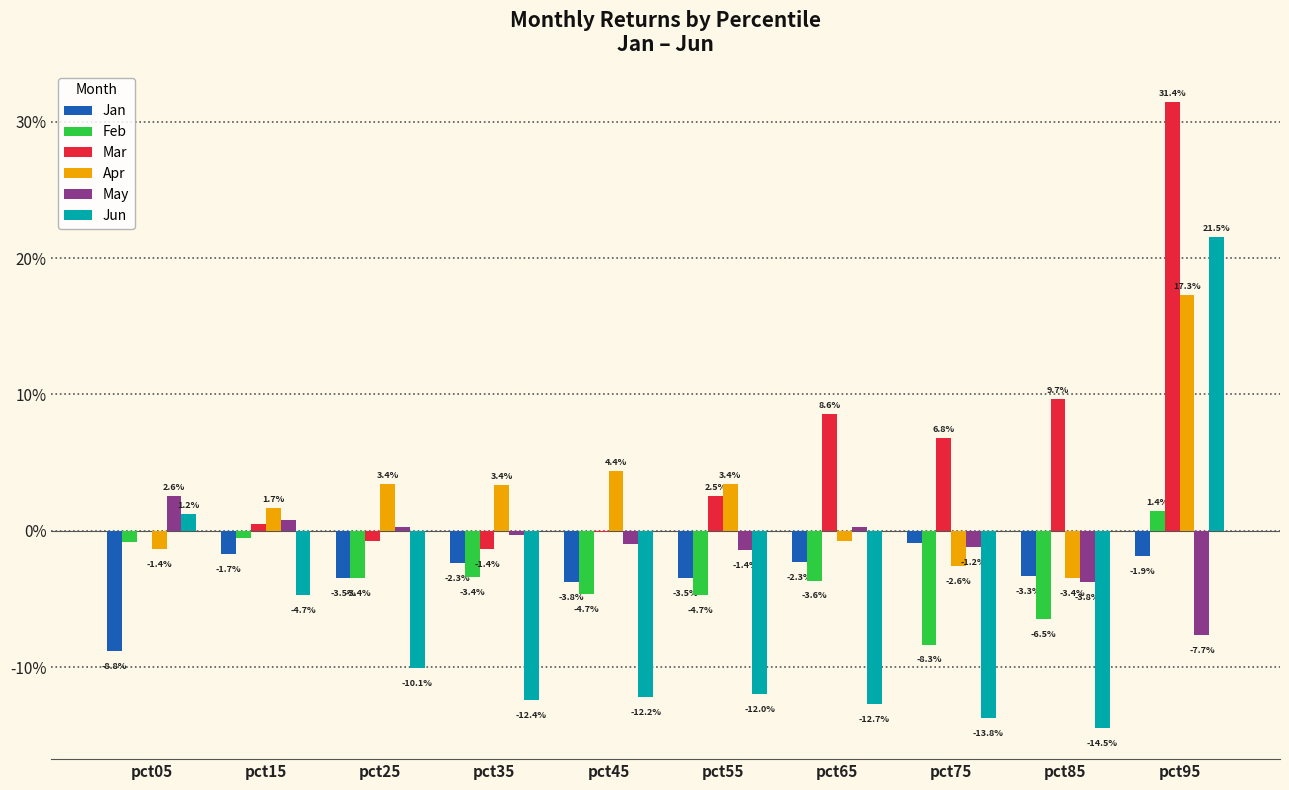

Reading left to right, extract all data points from this chart.

Jan: pct05=-0.1	pct15=-0.0	pct25=-0.0	pct35=-0.0	pct45=-0.0	pct55=-0.0	pct65=-0.0	pct75=-0.0	pct85=-0.0	pct95=-0.0
Feb: pct05=-0.0	pct15=-0.0	pct25=-0.0	pct35=-0.0	pct45=-0.0	pct55=-0.0	pct65=-0.0	pct75=-0.1	pct85=-0.1	pct95=0.0
Mar: pct05=0.0	pct15=0.0	pct25=-0.0	pct35=-0.0	pct45=-0.0	pct55=0.0	pct65=0.1	pct75=0.1	pct85=0.1	pct95=0.3
Apr: pct05=-0.0	pct15=0.0	pct25=0.0	pct35=0.0	pct45=0.0	pct55=0.0	pct65=-0.0	pct75=-0.0	pct85=-0.0	pct95=0.2
May: pct05=0.0	pct15=0.0	pct25=0.0	pct35=-0.0	pct45=-0.0	pct55=-0.0	pct65=0.0	pct75=-0.0	pct85=-0.0	pct95=-0.1
Jun: pct05=0.0	pct15=-0.0	pct25=-0.1	pct35=-0.1	pct45=-0.1	pct55=-0.1	pct65=-0.1	pct75=-0.1	pct85=-0.1	pct95=0.2